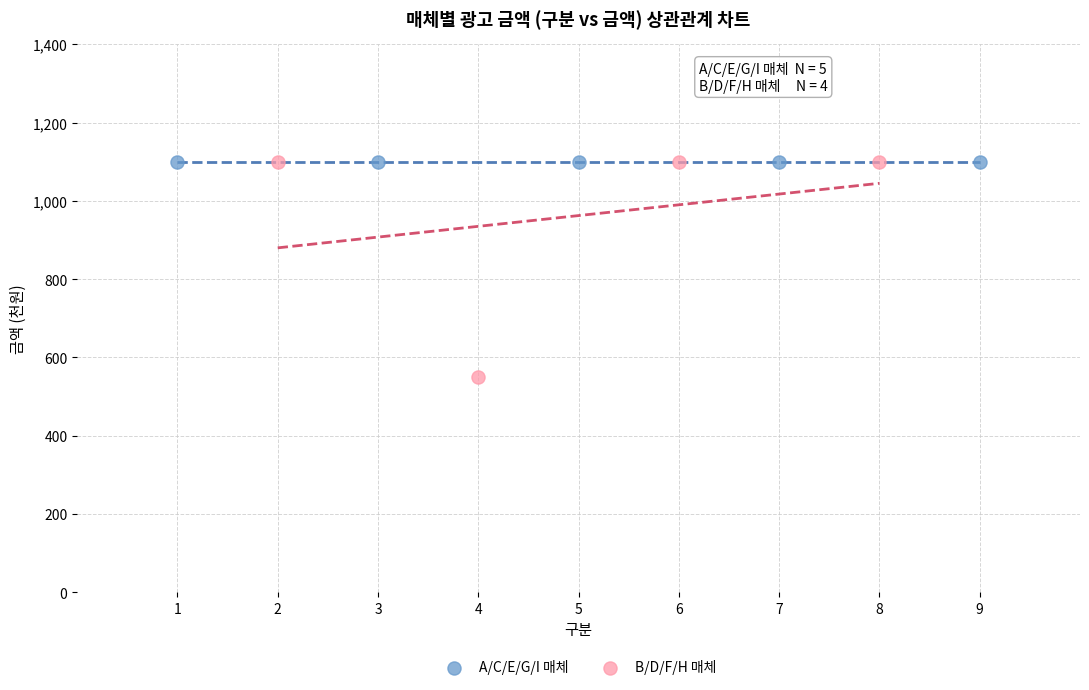

Which series contains the lowest Y value?

B/D/F/H 매체